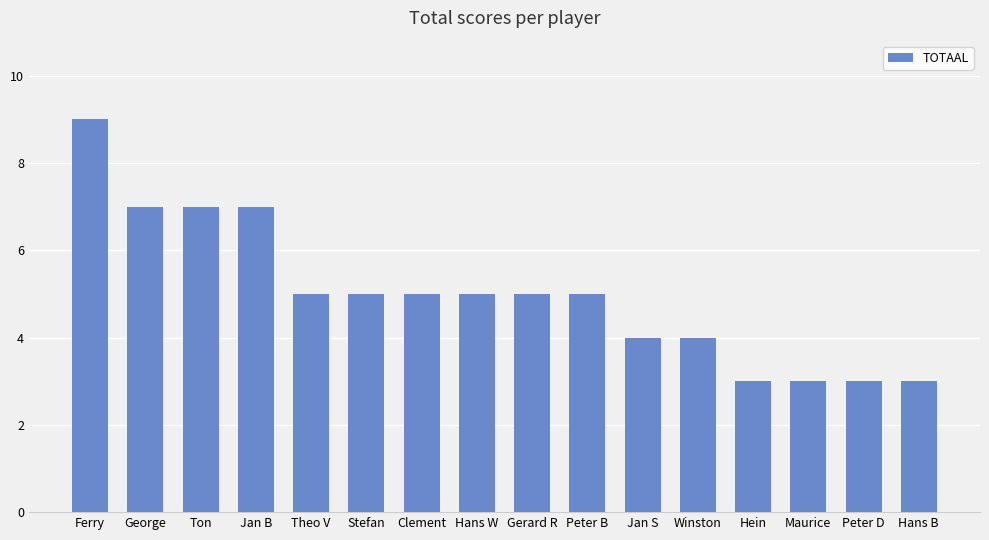

At which category does the chart reach its peak across all series?

Ferry